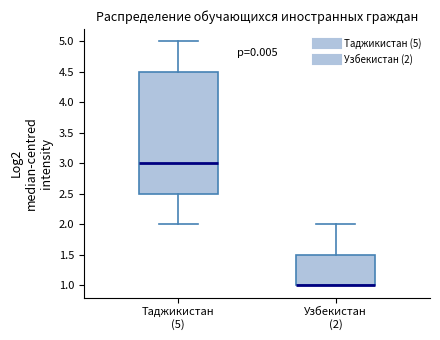

Where does the median line of the box for Таджикистан (5) sit on the y-axis? The values are not printed on the chart, so give them approximately, as read against the axis.

3.0